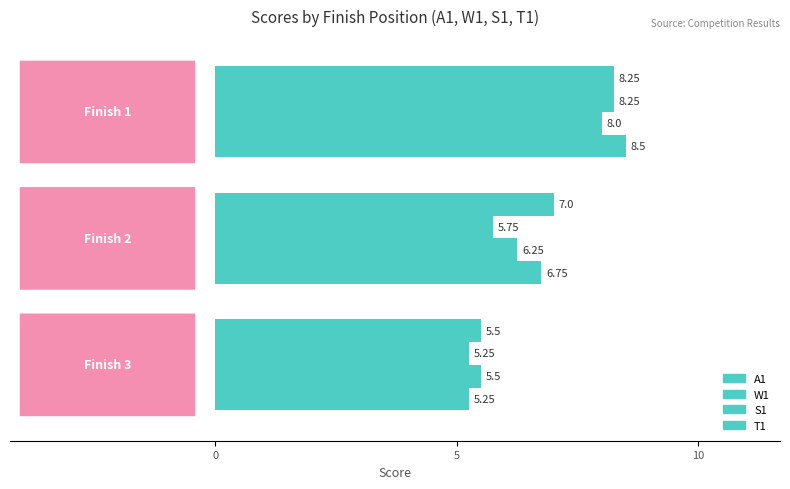

Which series has the largest total across all categories?

A1